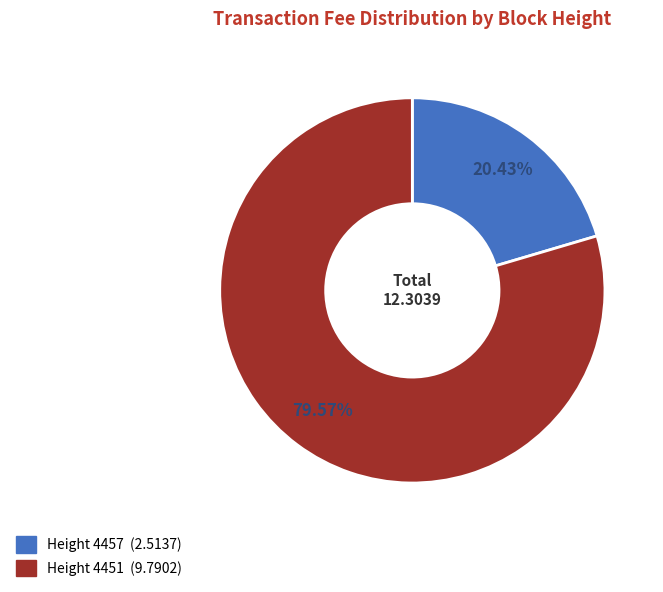

Is there any slice that represents more than half of the pie?

Yes